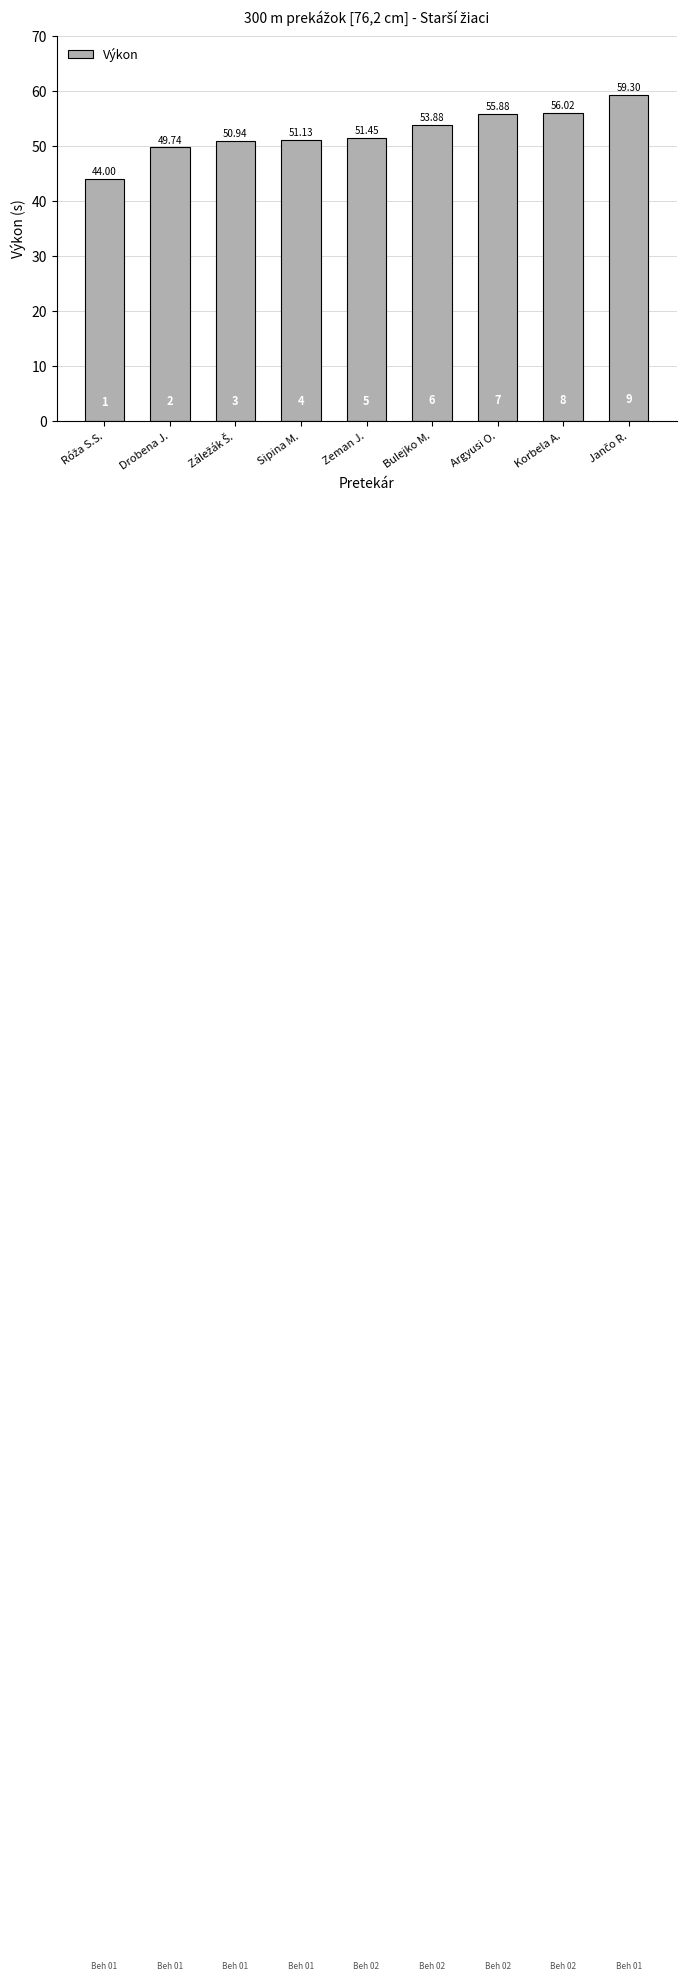

Count the number of categories in the chart.

9